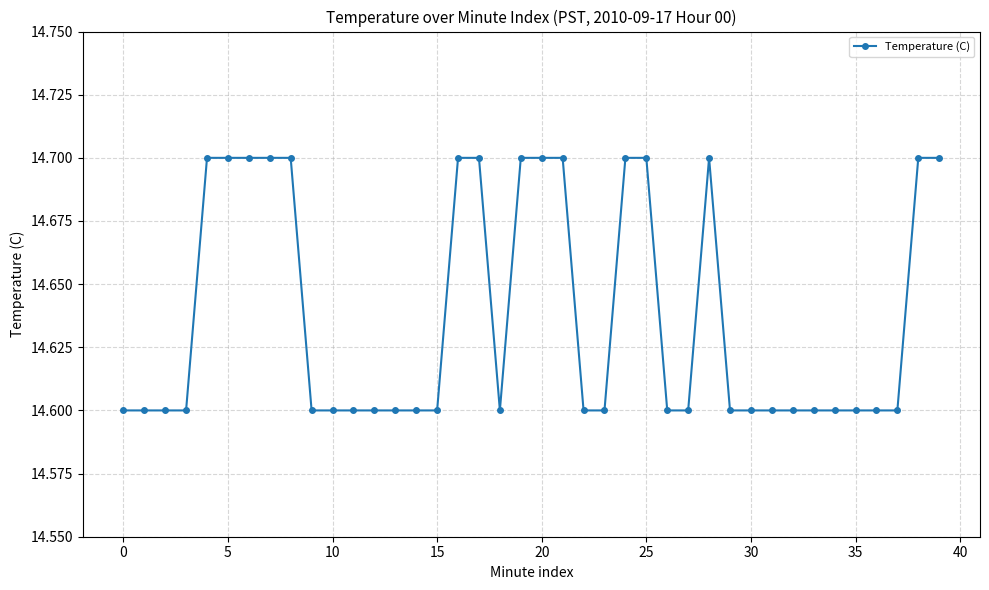

How many distinct data groups are displayed?

1